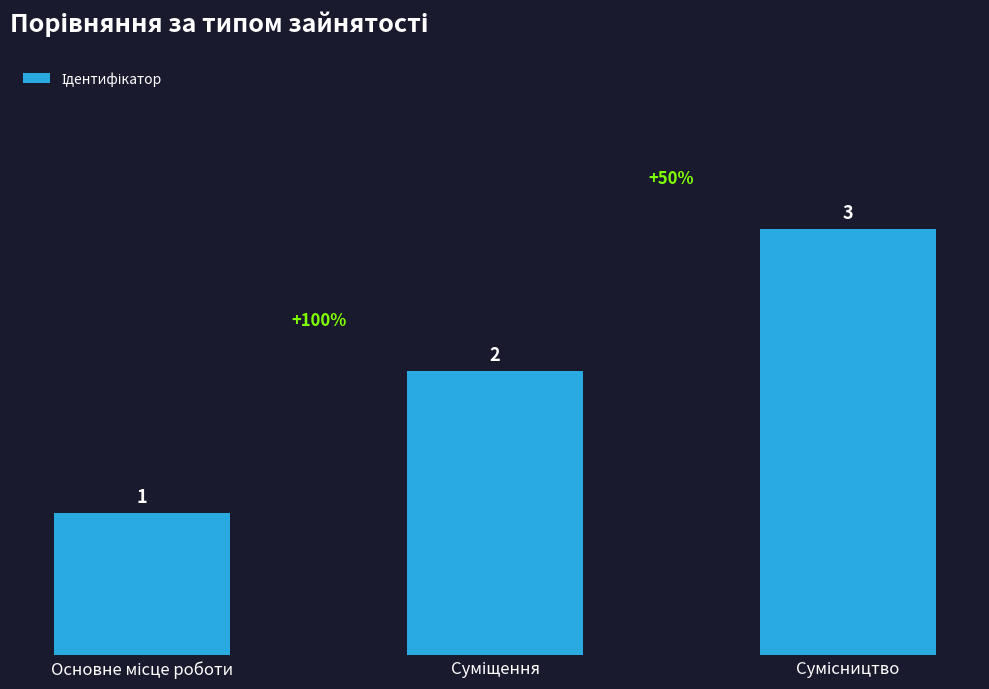

Count the values in the range 1 to 3.

3